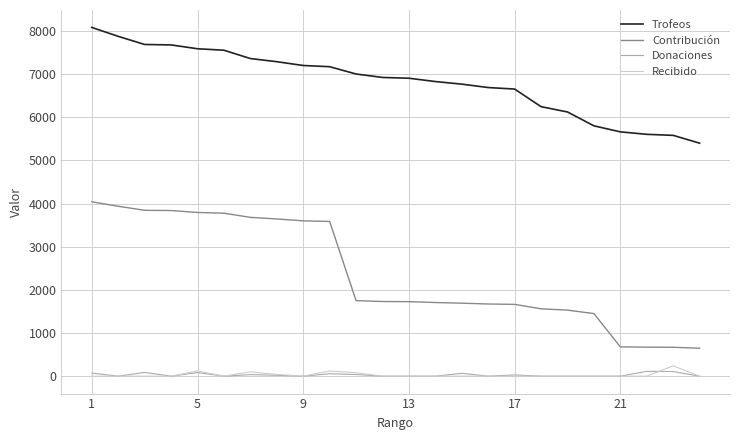

True or false: Trofeos and Recibido intersect in this chart.

False